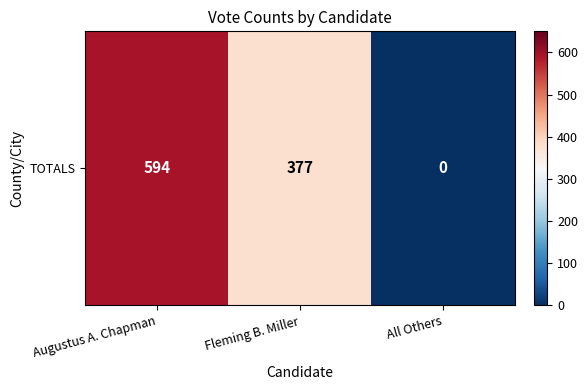

True or false: the data shows 377 at Fleming B. Miller.

True